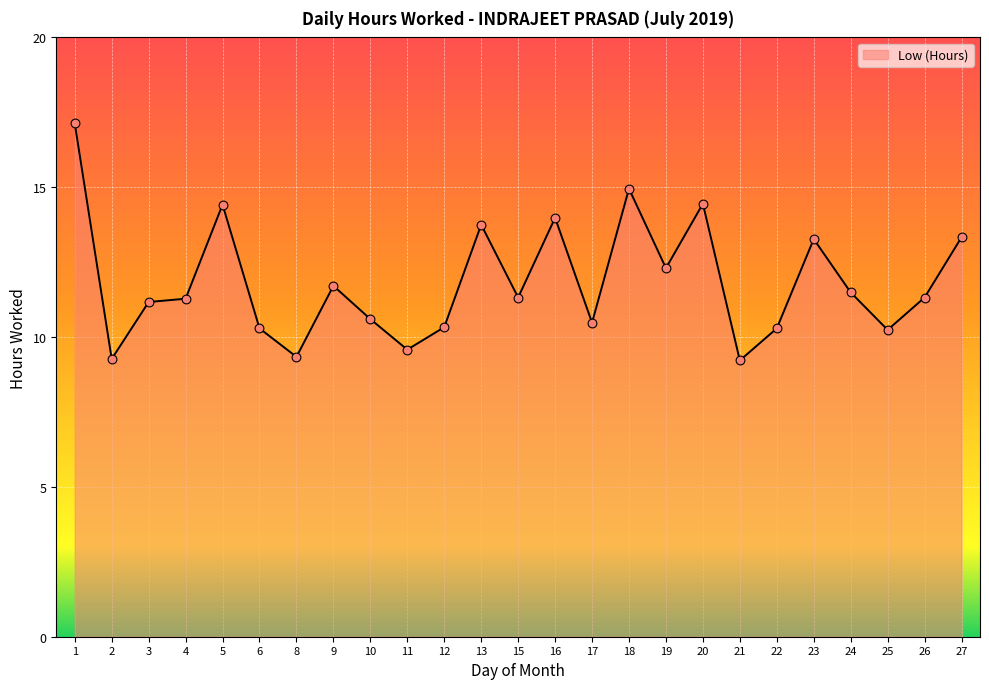

Which has a higher value, 8 or 19?

19